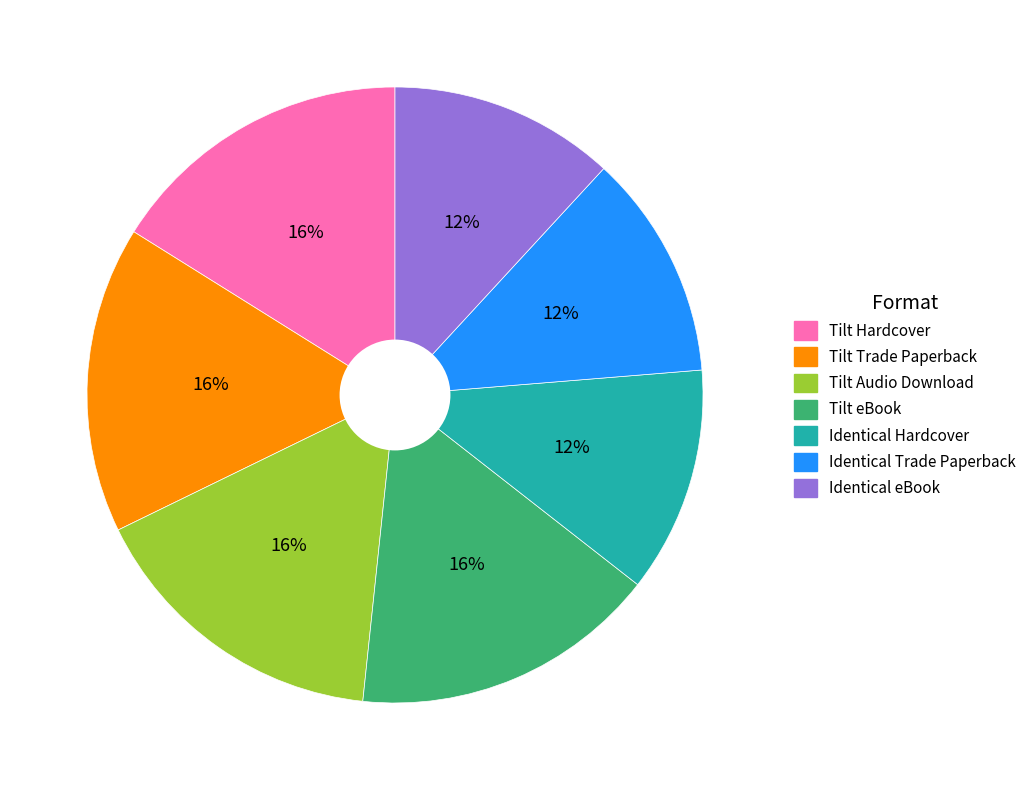

Is there a majority slice in this chart?

No